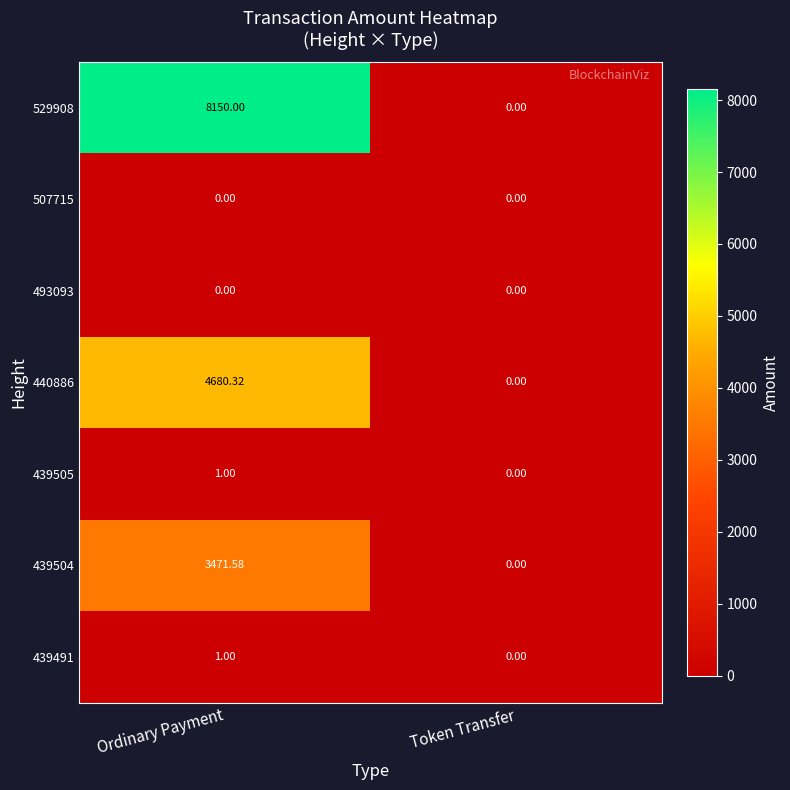

At which label is 440886 closest to 2340?

Token Transfer